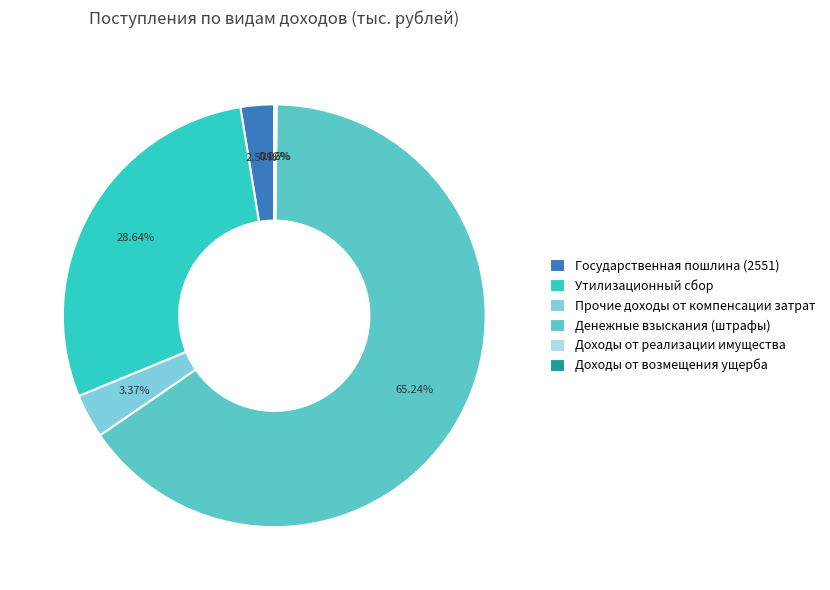

Is there any slice that represents more than half of the pie?

Yes